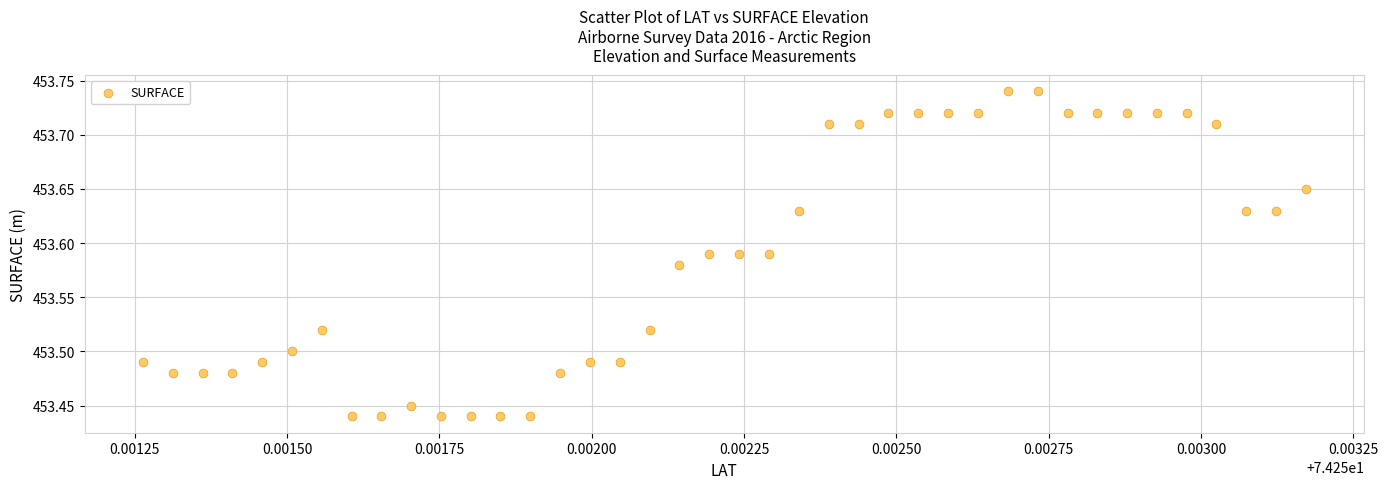

What is the range of Y values (max minus min)?

0.3